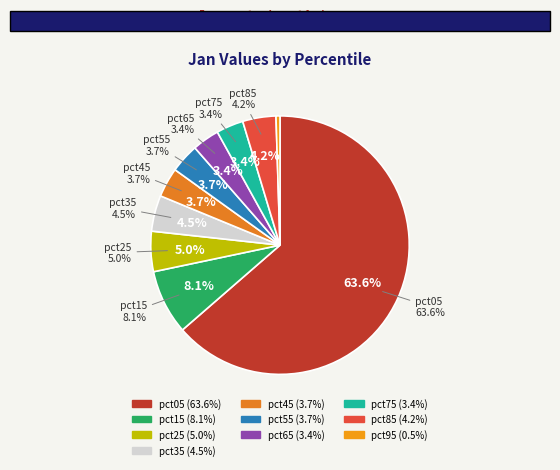

What percentage is the pct75 slice, to the nearest percent?

3%